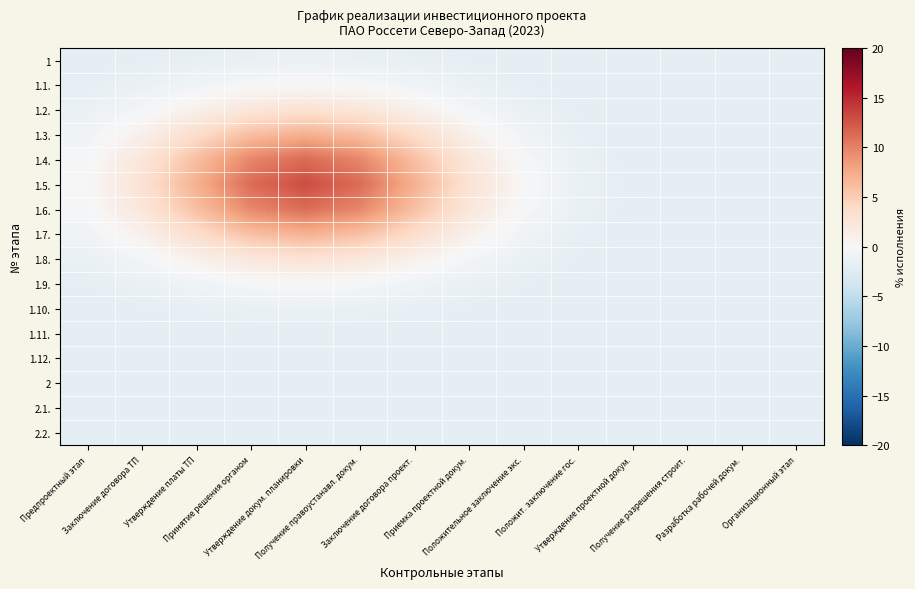

Which series changed the most between Предпроектный этап and Получение правоустанавл. докум.?

1.5.